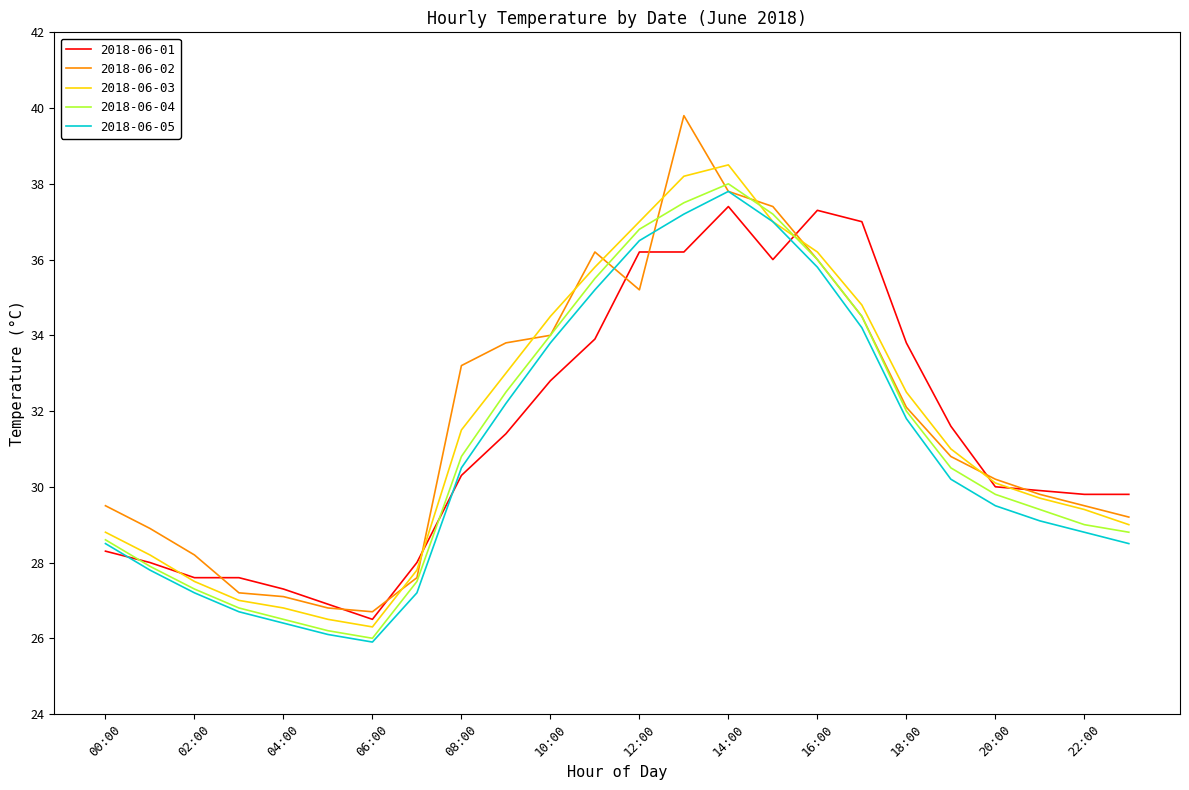

Which series has the largest range (max minus min)?

2018-06-02